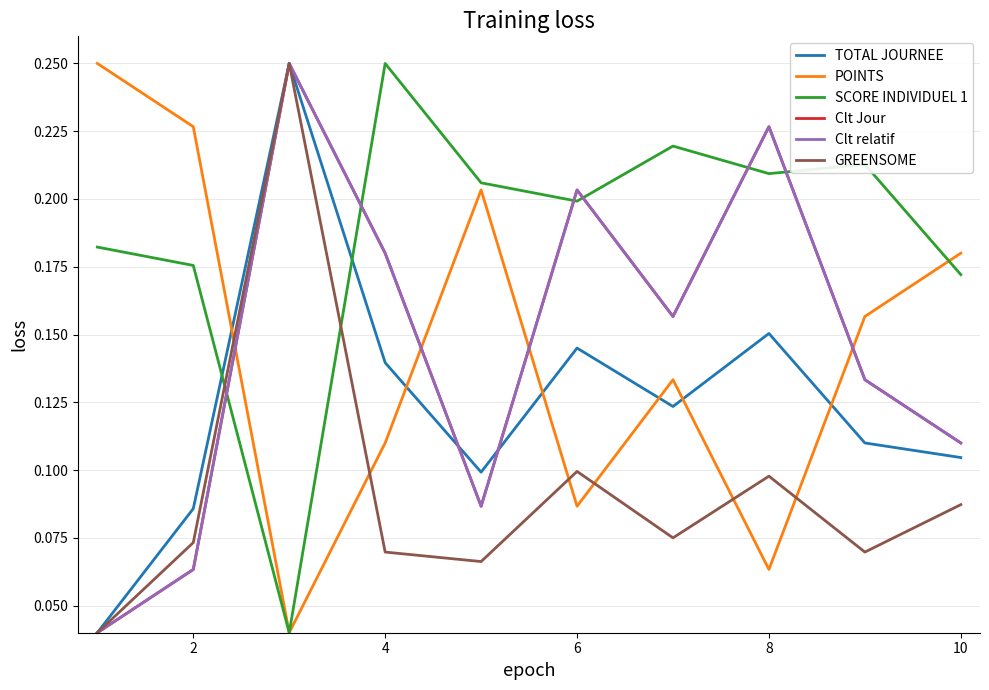

Does the chart display data point markers on the line(s)?

No